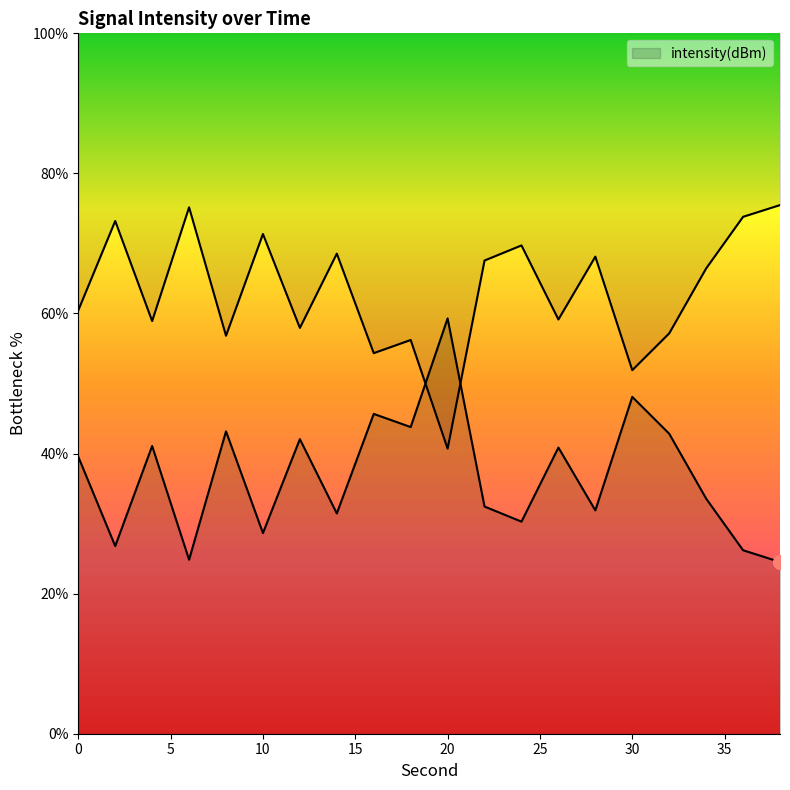

Where is the data nearest to the value 41?

4